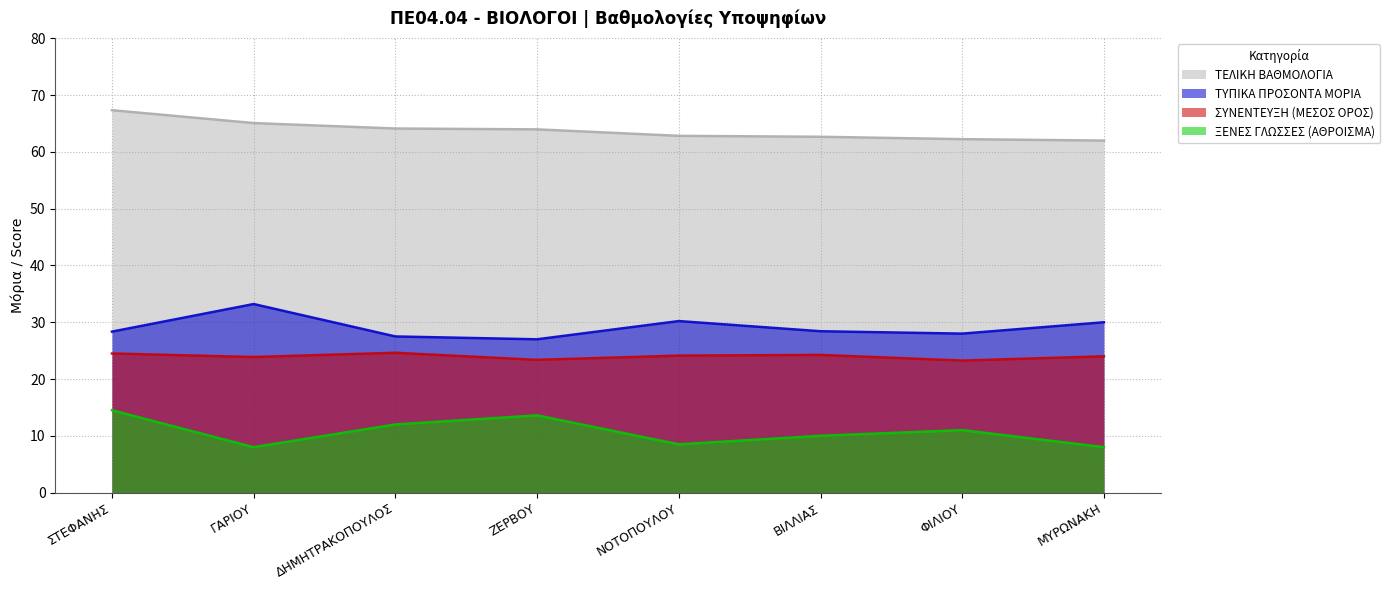

List the labels in order of ΤΥΠΙΚΑ ΠΡΟΣΟΝΤΑ ΜΟΡΙΑ value, largest first.

ΓΑΡΙΟΥ, ΝΟΤΟΠΟΥΛΟΥ, ΜΥΡΩΝΑΚΗ, ΒΙΛΛΙΑΣ, ΣΤΕΦΑΝΗΣ, ΦΙΛΙΟΥ, ΔΗΜΗΤΡΑΚΟΠΟΥΛΟΣ, ΖΕΡΒΟΥ